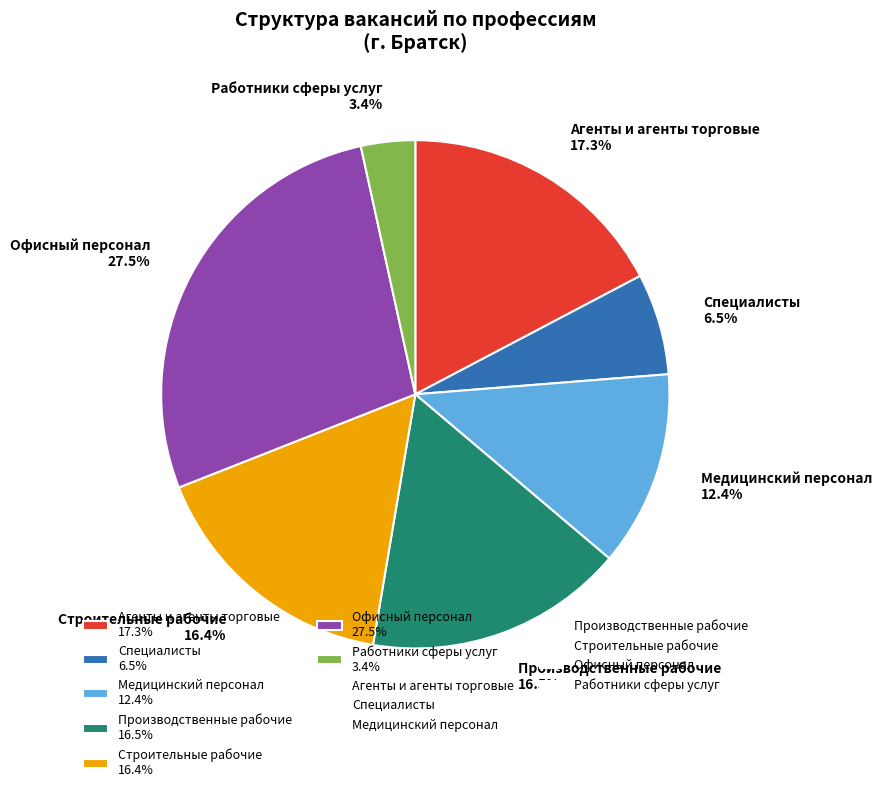

Is there a majority slice in this chart?

No